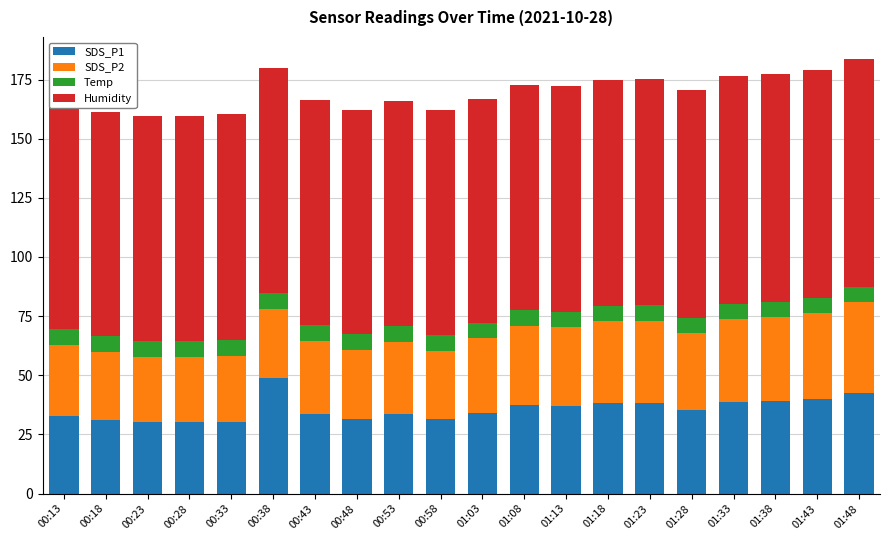

What is the label of the 19th bar from the right?

00:18